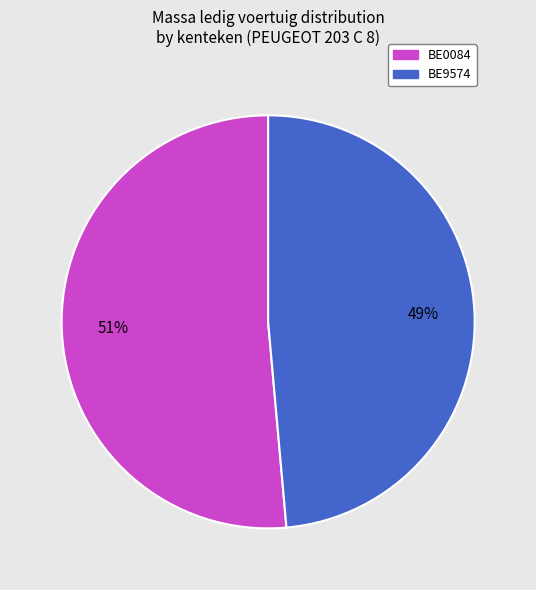

How many segments does this pie chart have?

2